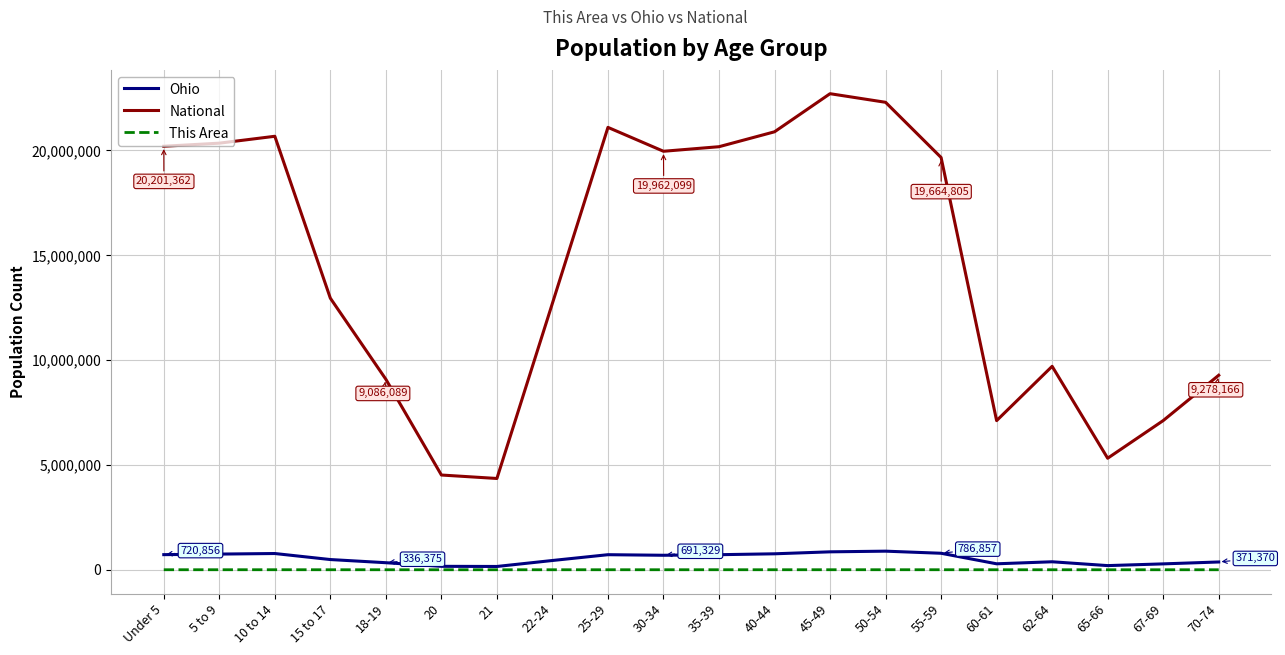

At how many categories does at least one series exceed 8654079?

15